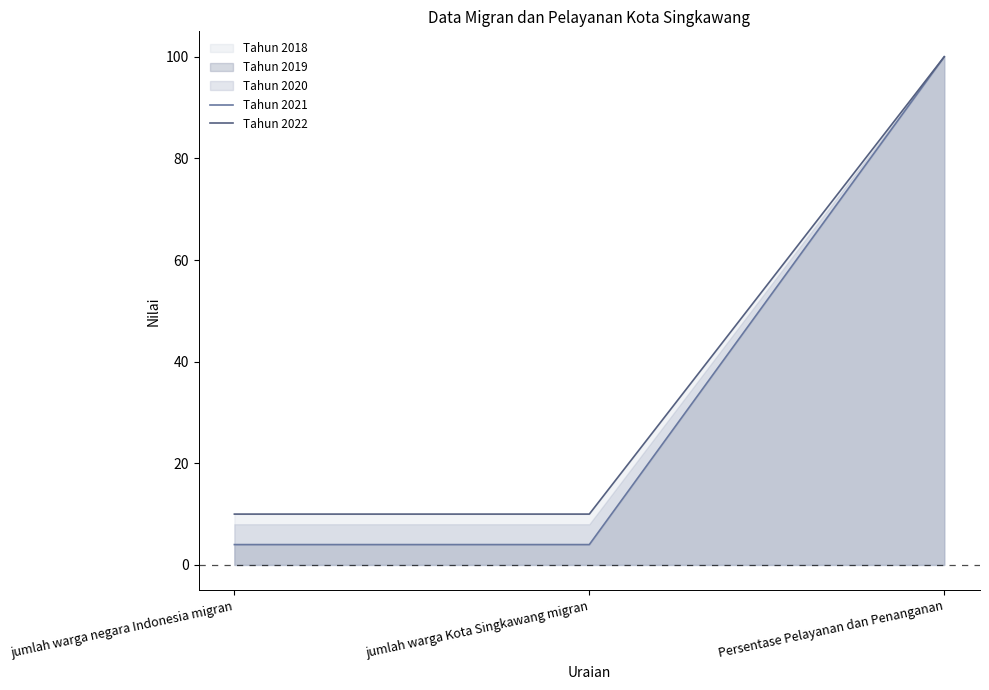

What is the highest value of the Tahun 2021 series?

100